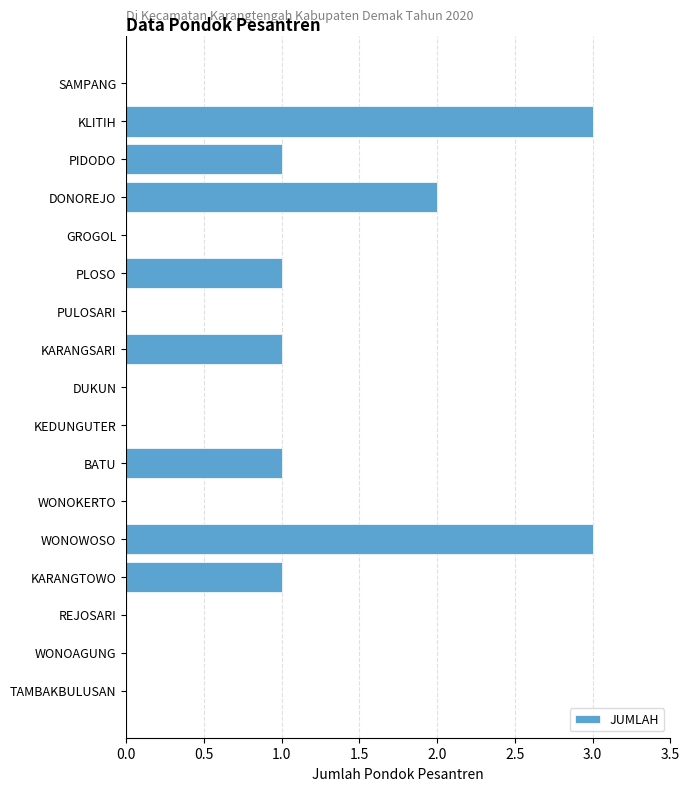

What is the sum of all values?

13